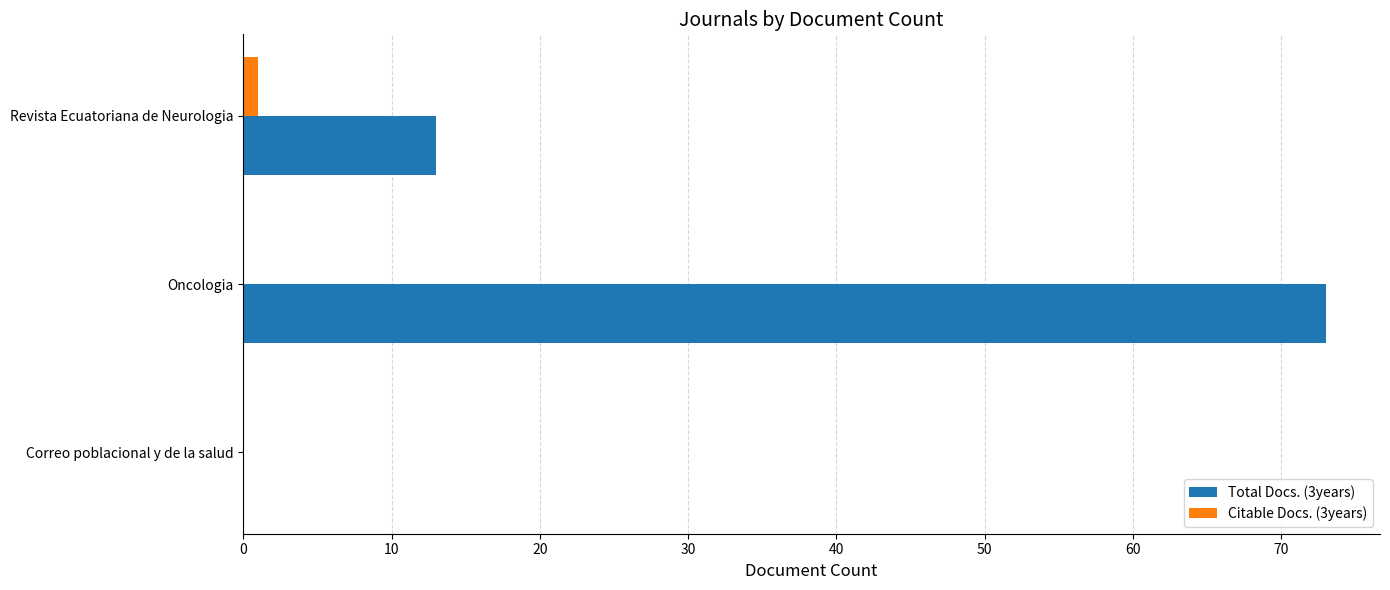

What is the sum of the Total Docs. (3years) values at Correo poblacional y de la salud and Oncologia?

73